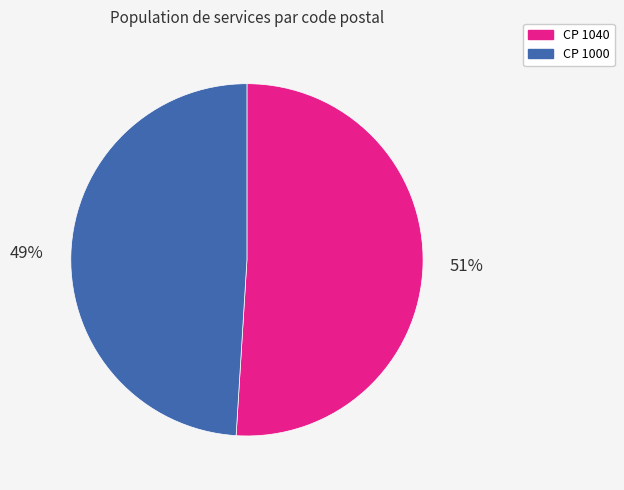

Does any single category account for the majority?

Yes